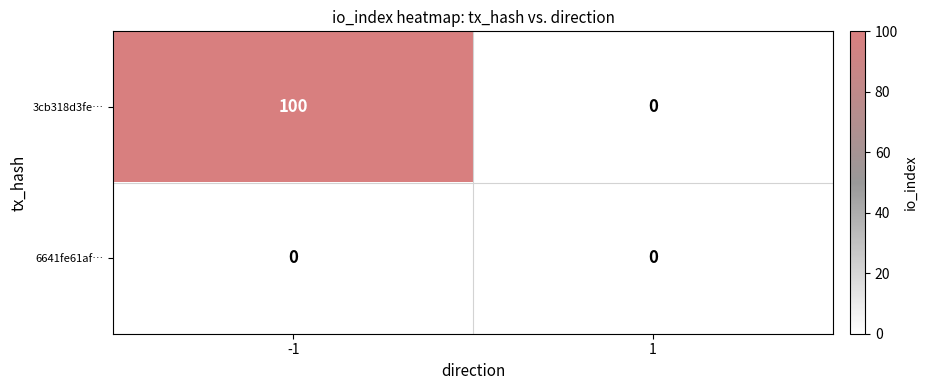

How many series are shown in this chart?

2